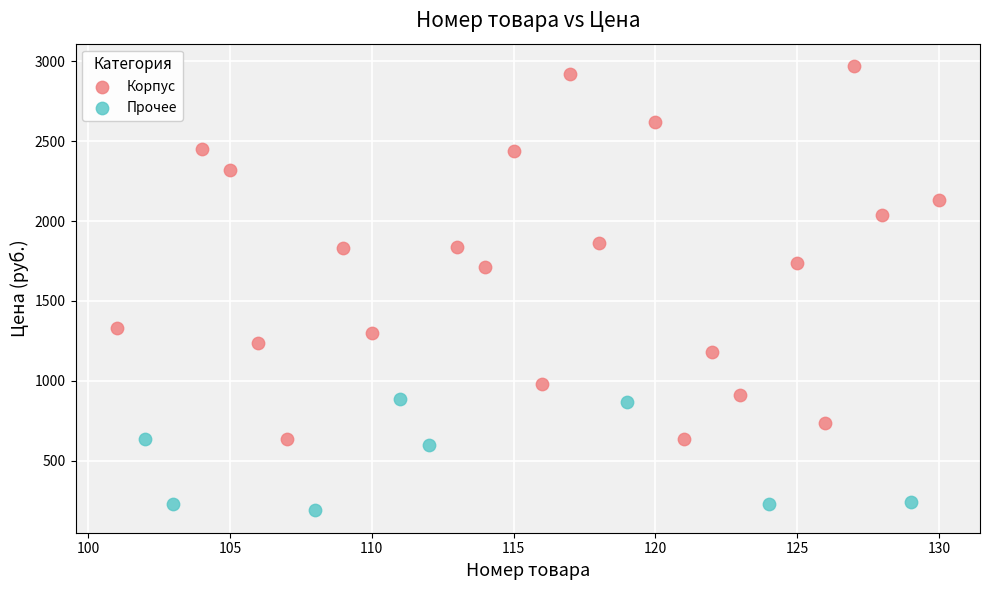

Which series has the largest Y range (max minus min)?

Корпус